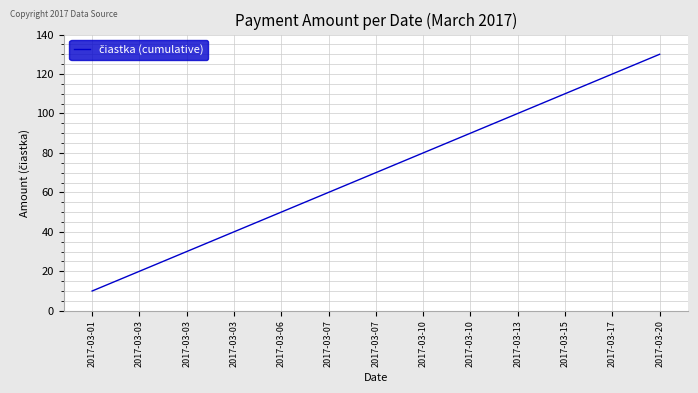

How many lines are shown in the chart?

1